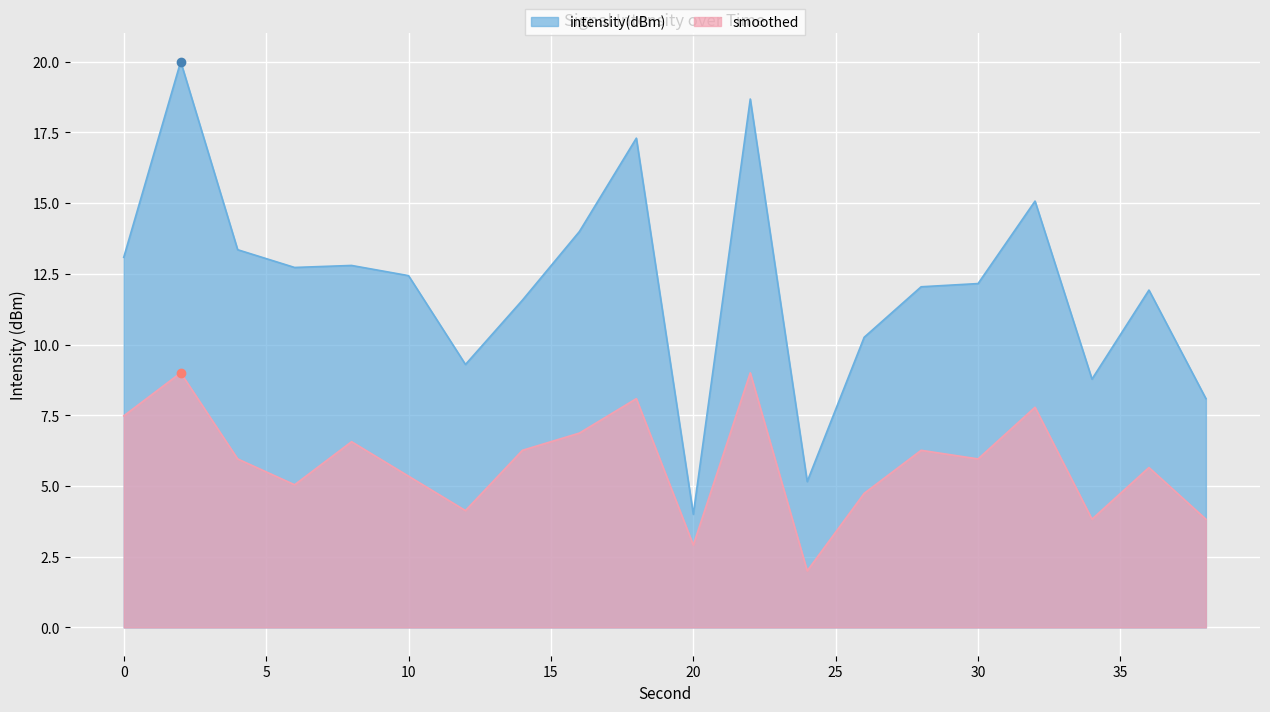

The value of smoothed at 34 is 3.8. True or false?

True